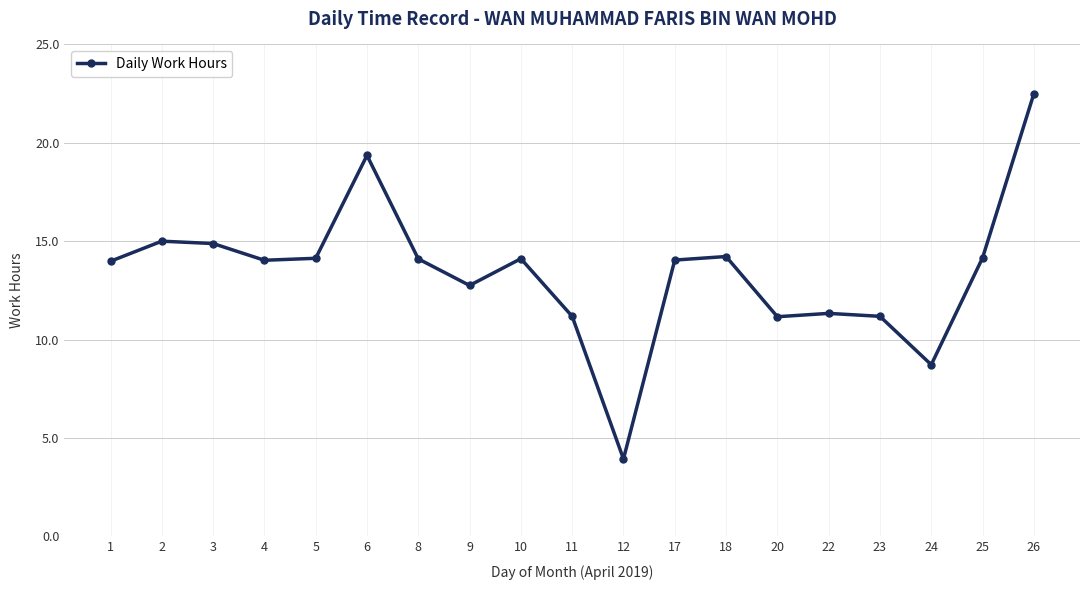

What is the ratio of the value at 1 to the value at 26?

0.6